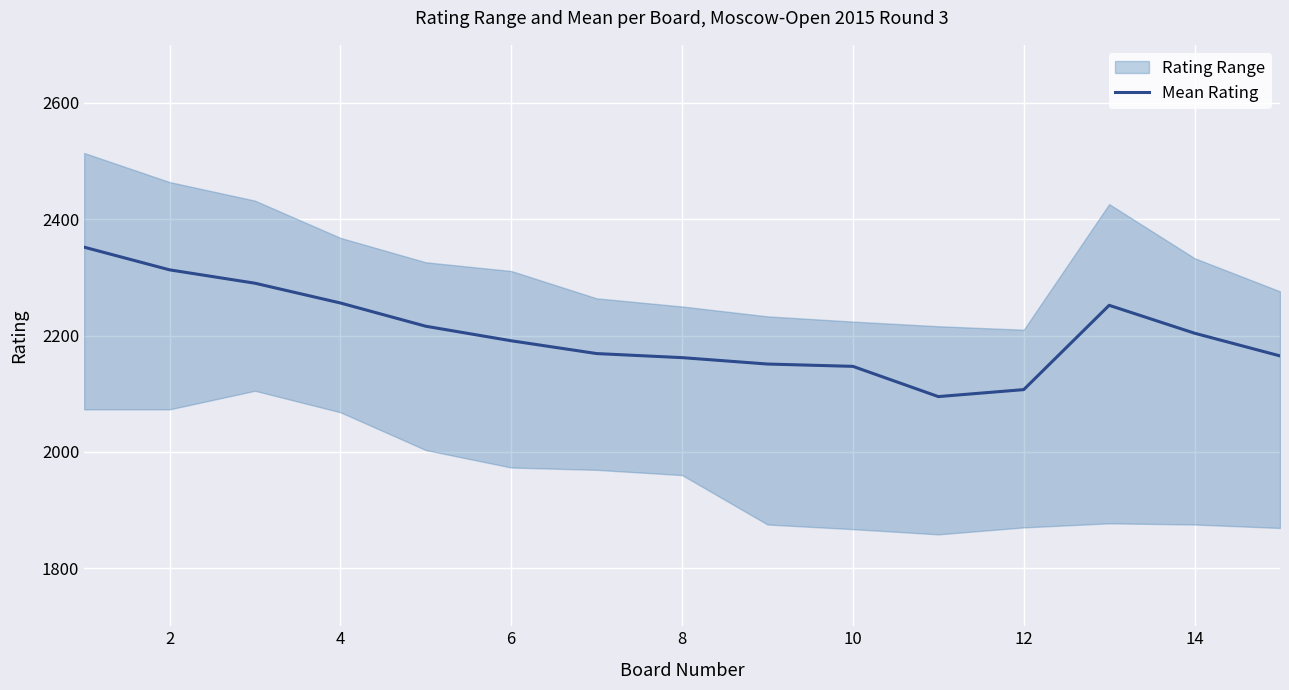

What is the lowest value of the Mean Rating series?

2095